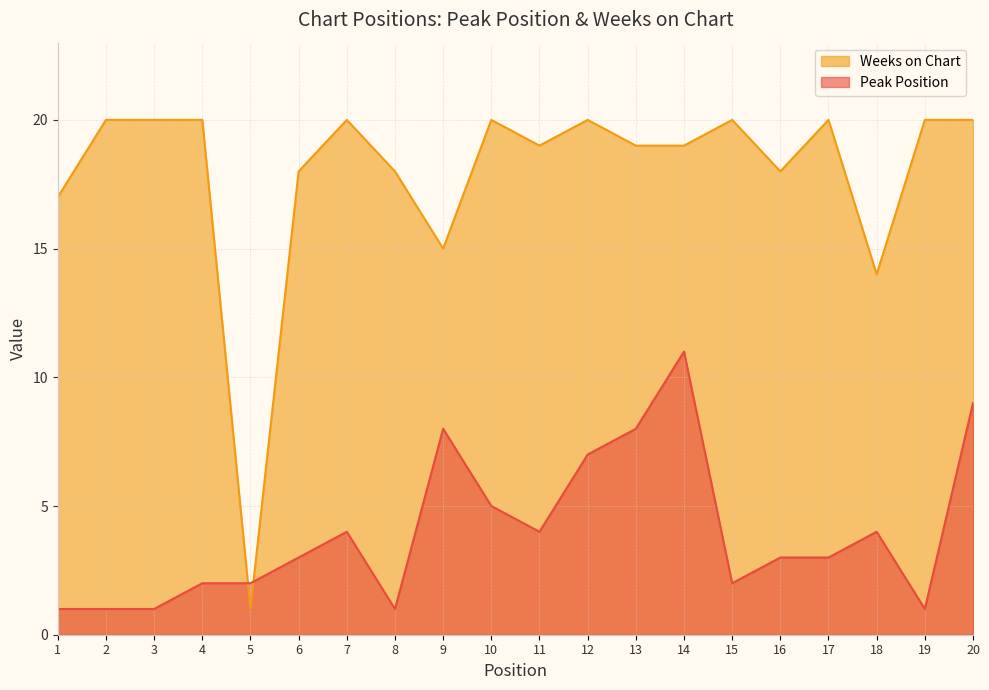

What is the difference between the maximum and second lowest values in the Weeks on Chart series?

6